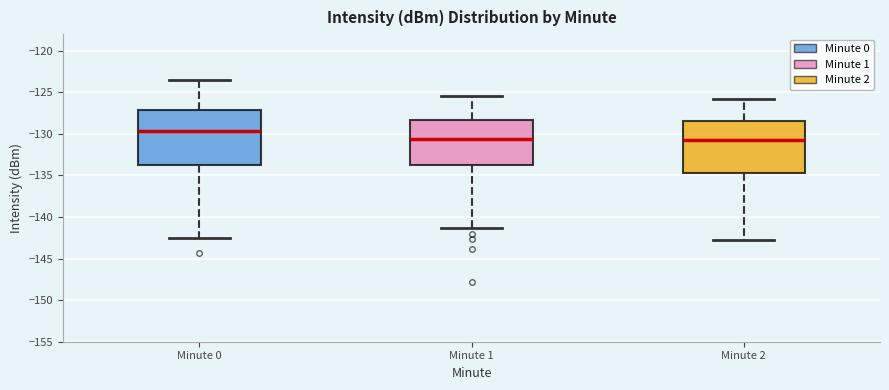

Reading left to right, transcribe this box plot: for each box, give where its median line is, the range the box spans, and where its two whiskers end, as read against the y-axis. The values are not printed on the chart, so give them approximately, as read against the axis.

Minute 0: median -129.5, box -133.5 to -127.0, whiskers -142.5 to -123.5
Minute 1: median -130.5, box -133.5 to -128.5, whiskers -141.5 to -125.5
Minute 2: median -130.5, box -134.5 to -128.5, whiskers -143.0 to -126.0